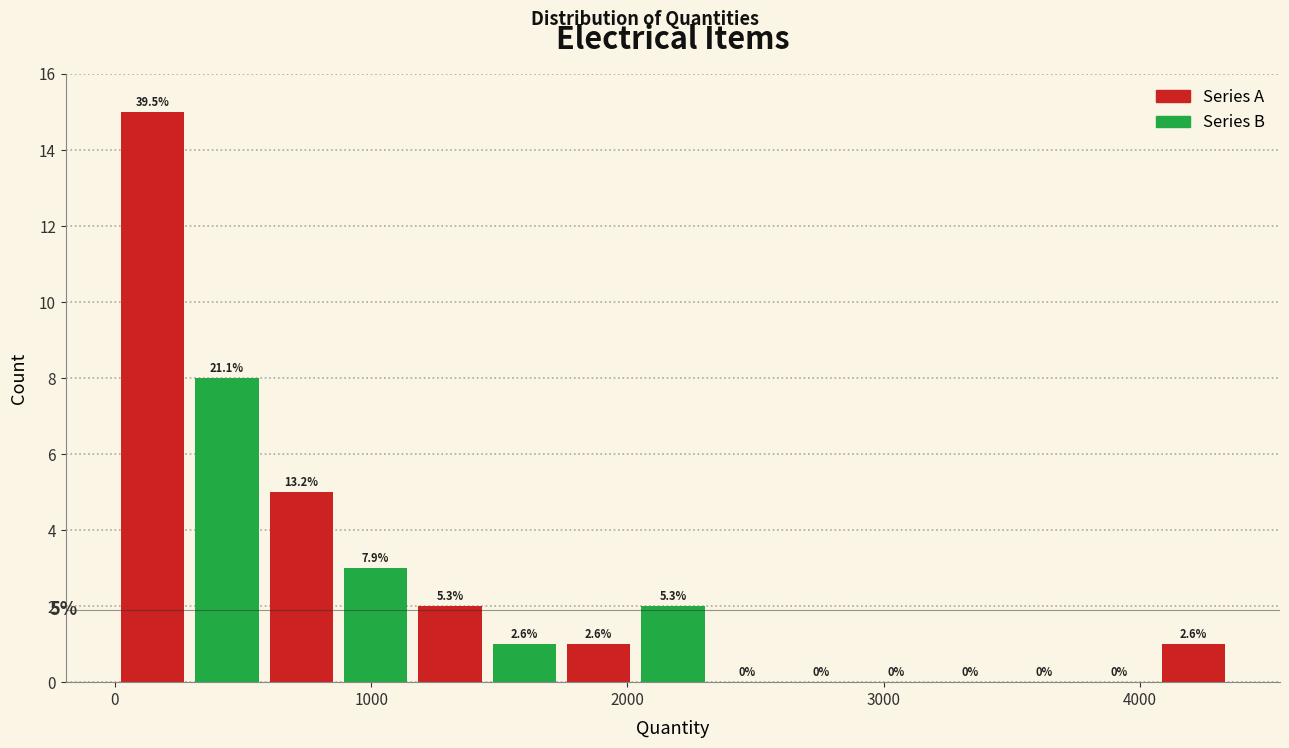

Around what value on the x-axis is the tallest bar? Give the approximate position of its centre, as read against the axis.

100